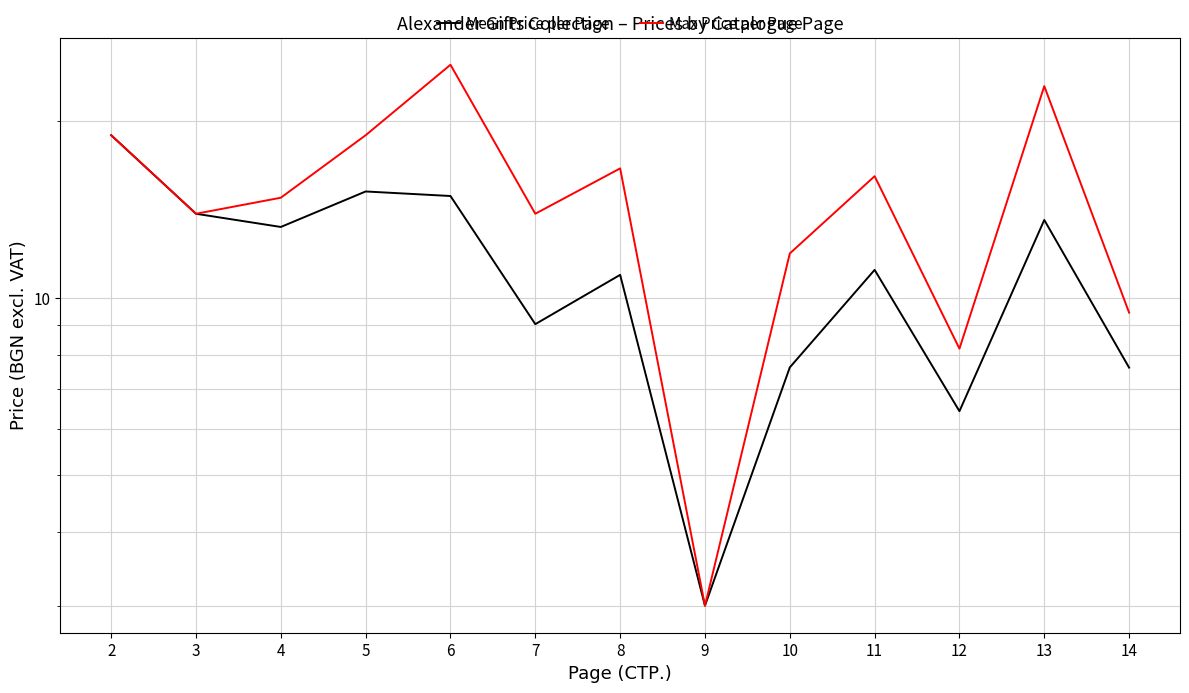

Which series has the widest spread of values?

Max Price per Page